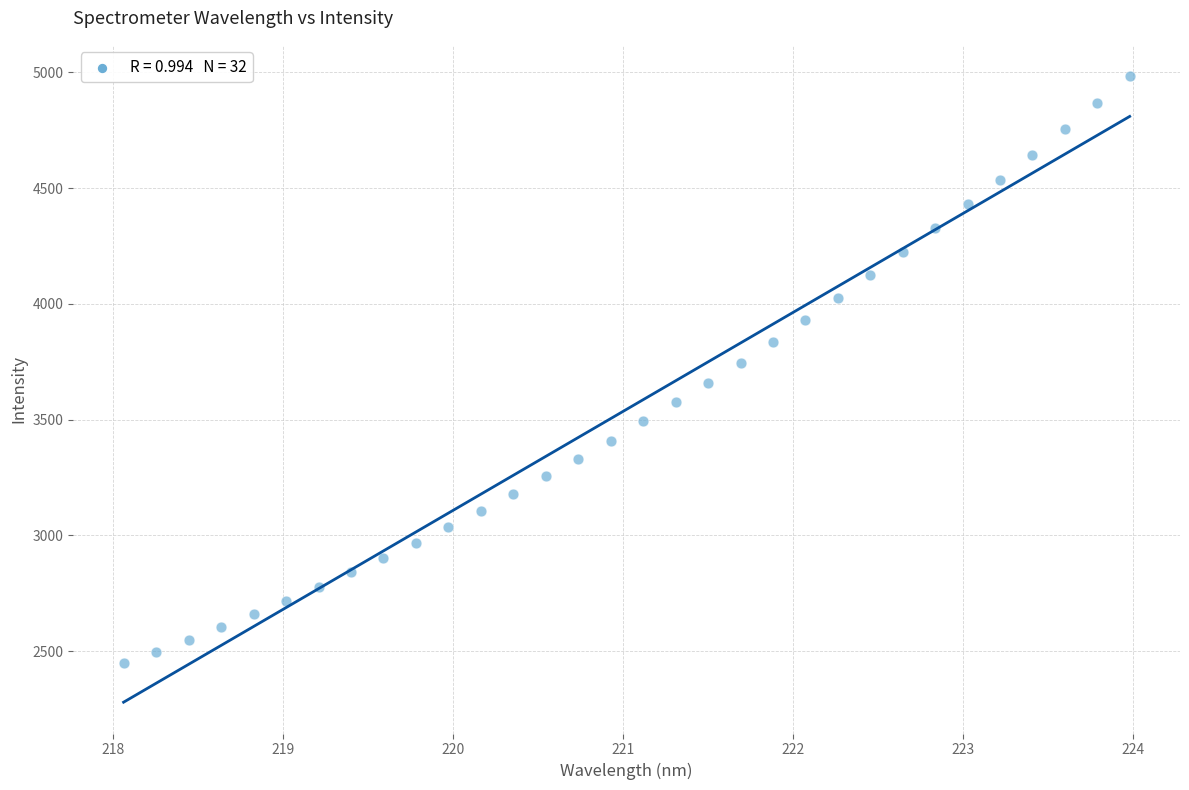

What is the range of X values (max minus min)?

5.9